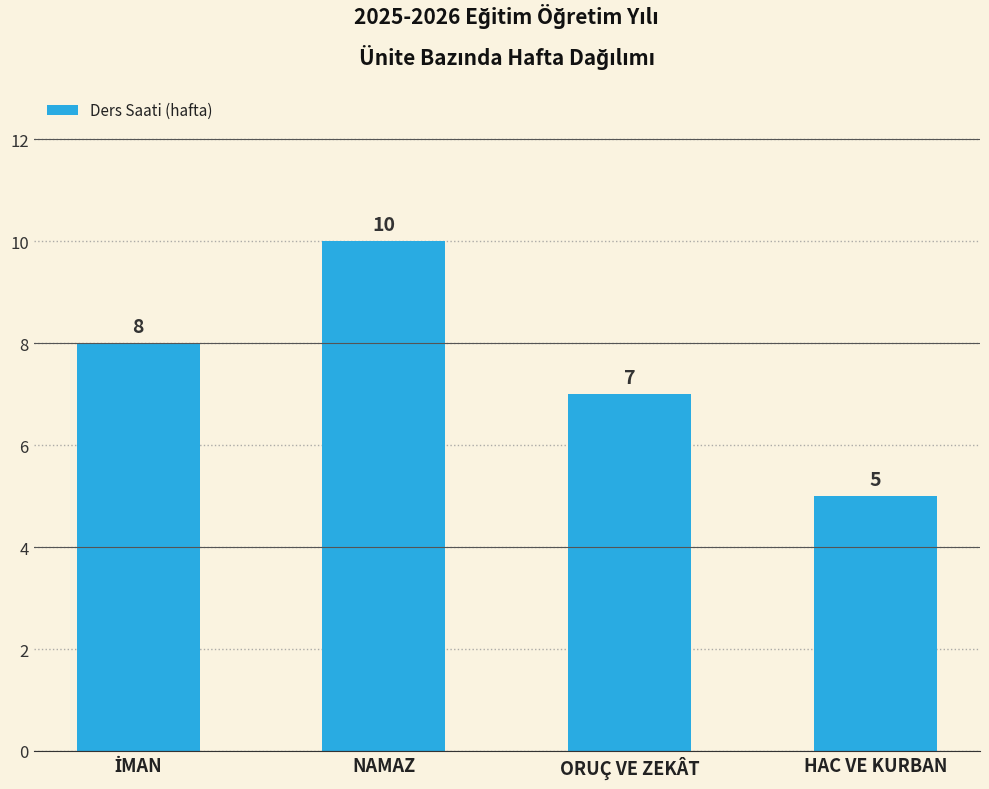

What is the maximum value shown in the chart?

10